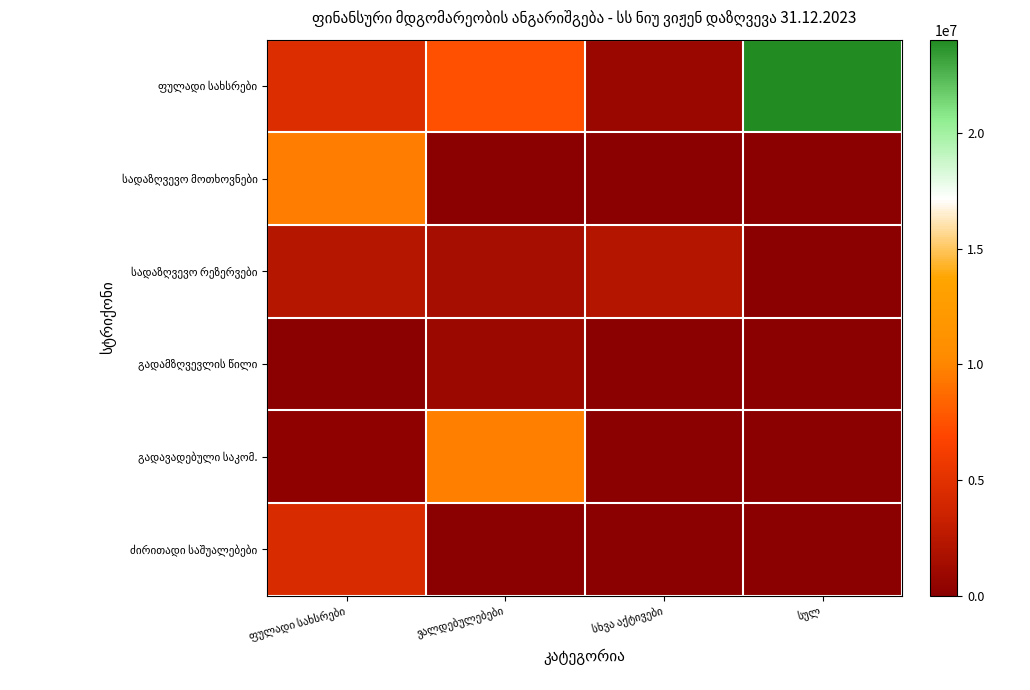

Which has a higher value, ფულადი სახსრები or ვალდებულებები?

ვალდებულებები